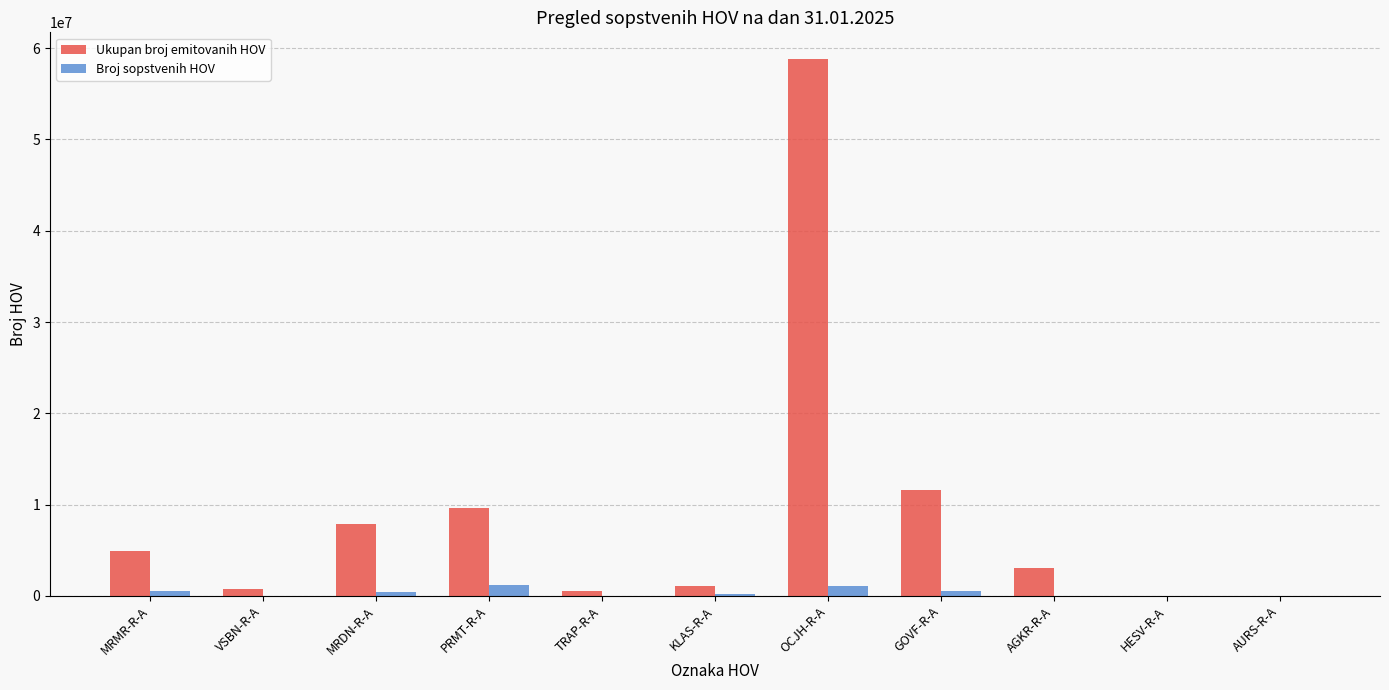

At which label is Ukupan broj emitovanih HOV closest to 29399114?

GOVF-R-A